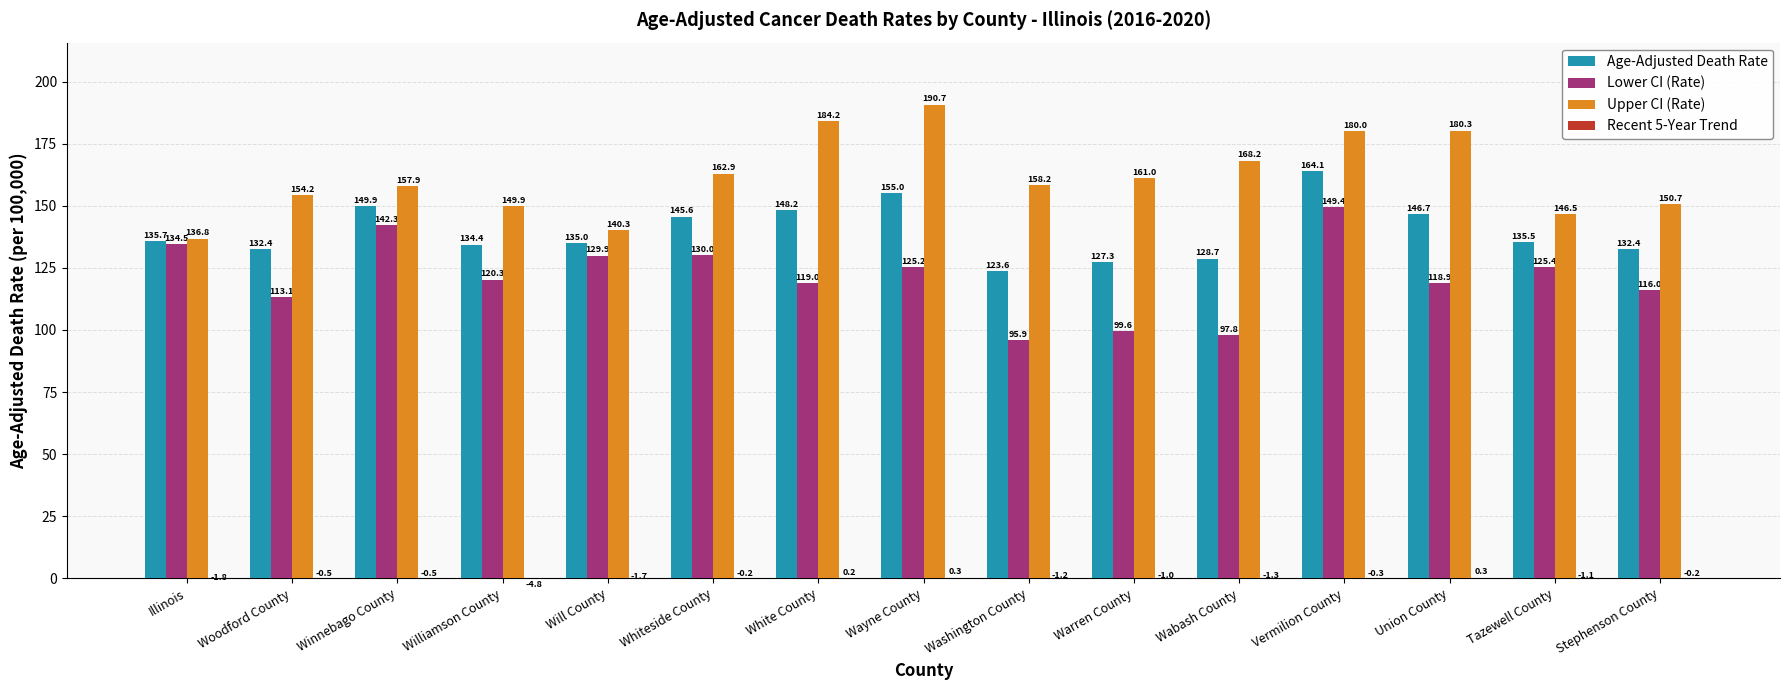

Which category has the highest value across all series?

Wayne County